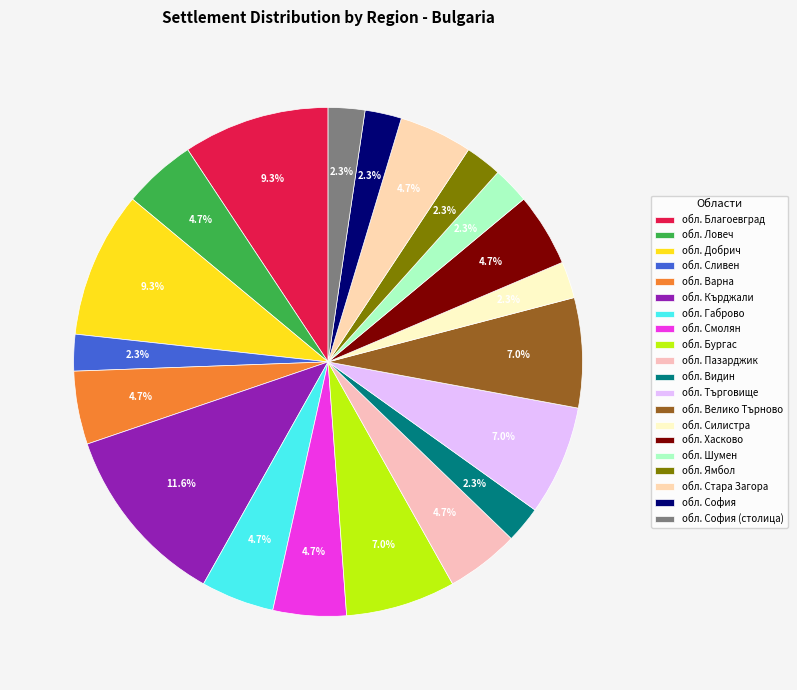

Which category has the biggest portion of the pie?

обл. Кърджали